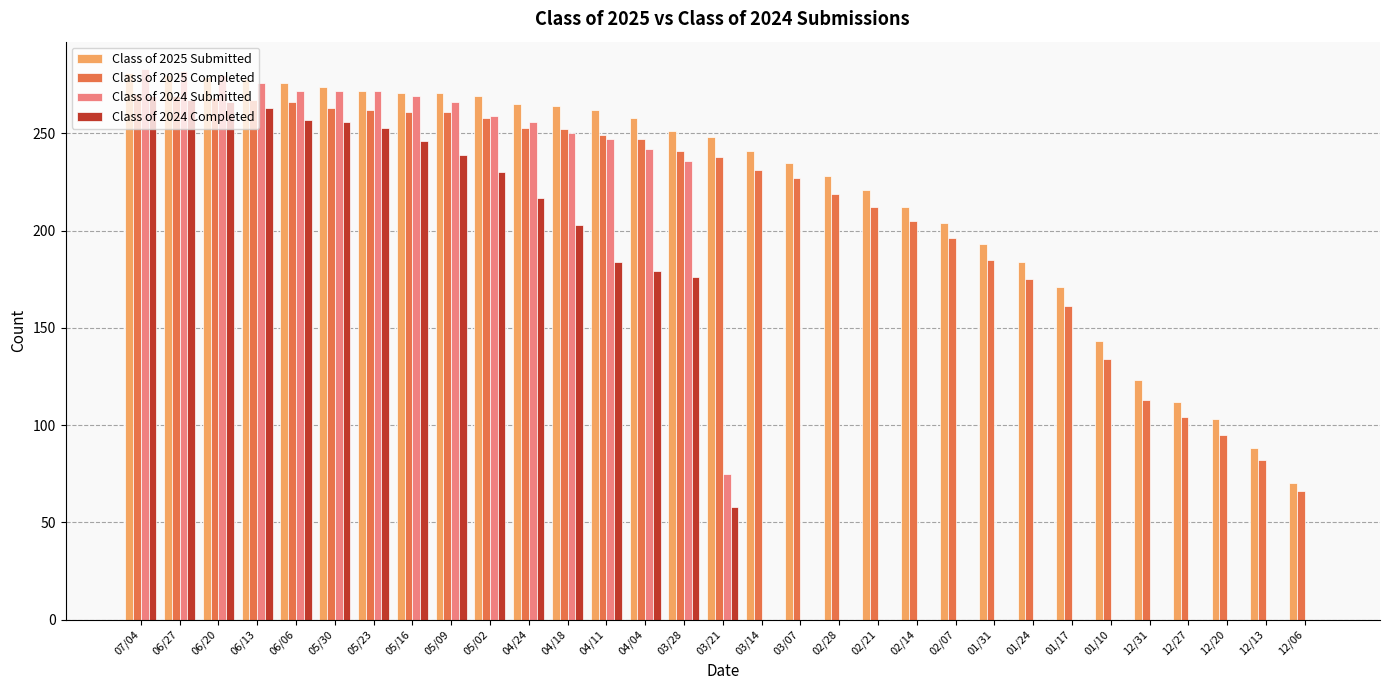

What is the sum of the Class of 2024 Completed values at 04/11 and 01/31?

184